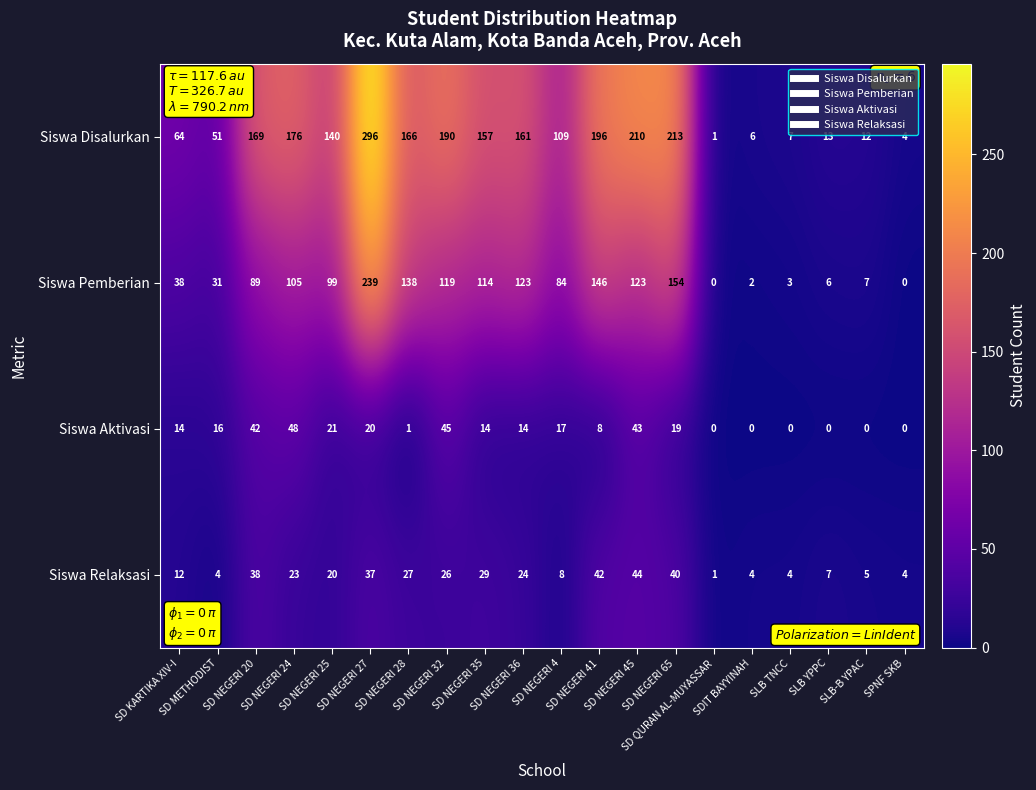

Which series has the widest spread of values?

Siswa Disalurkan